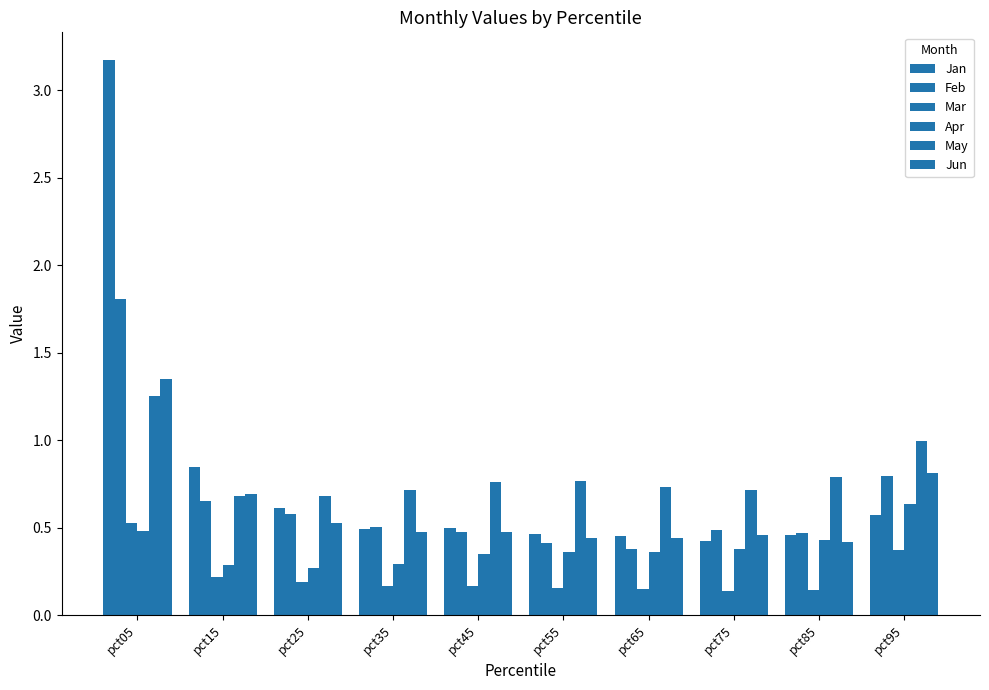

Between pct25 and pct75, which series saw the biggest shift?

Jan